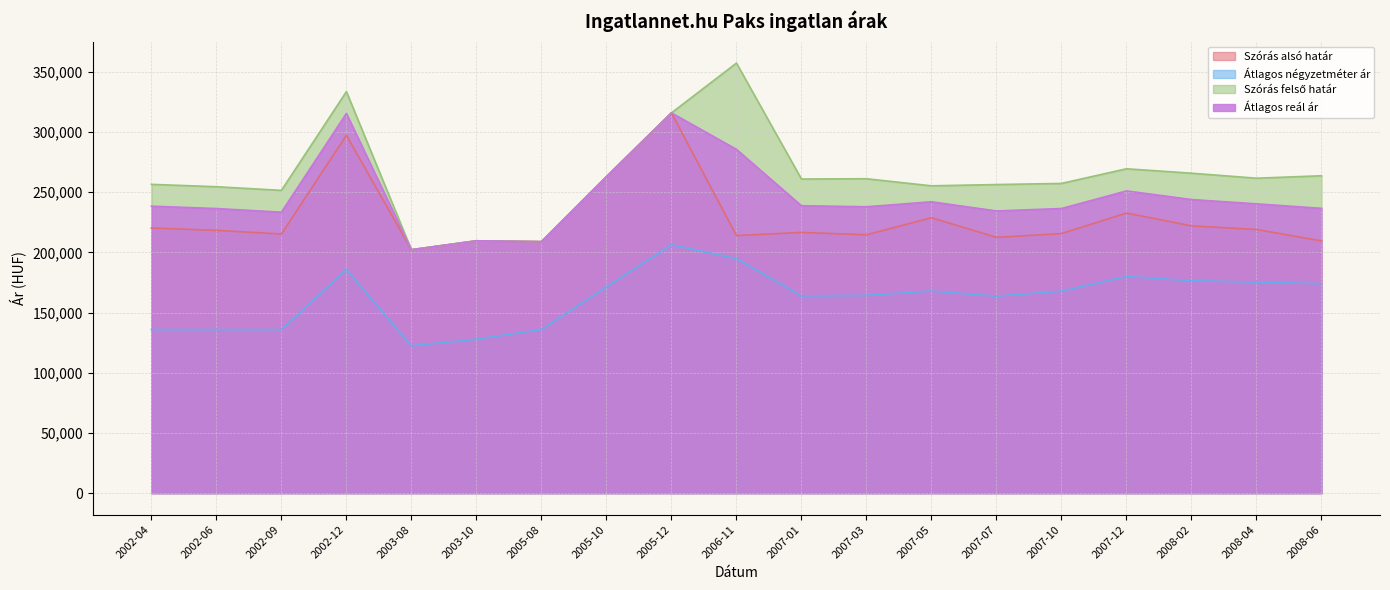

Where is Szórás alsó határ nearest to the value 259103?

2005-10